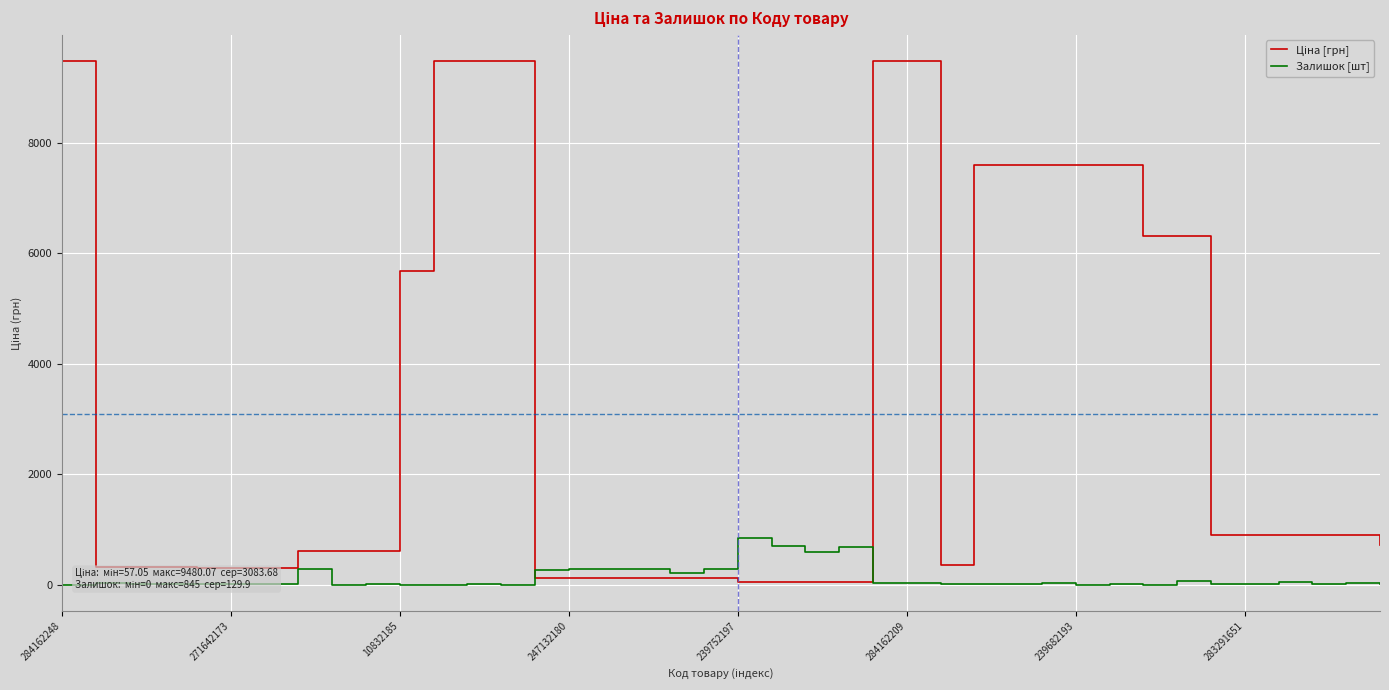

What is the highest value of the Залишок [шт] series?

845.0